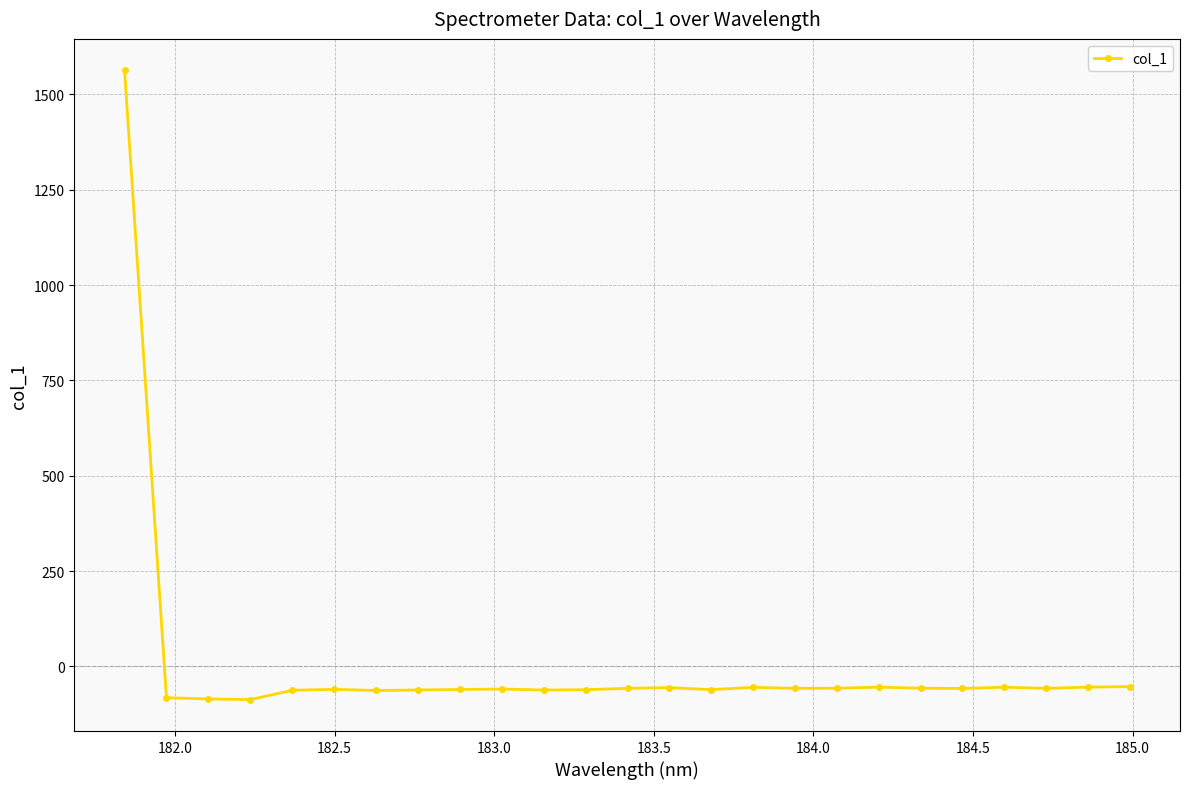

How many values are above zero?

1